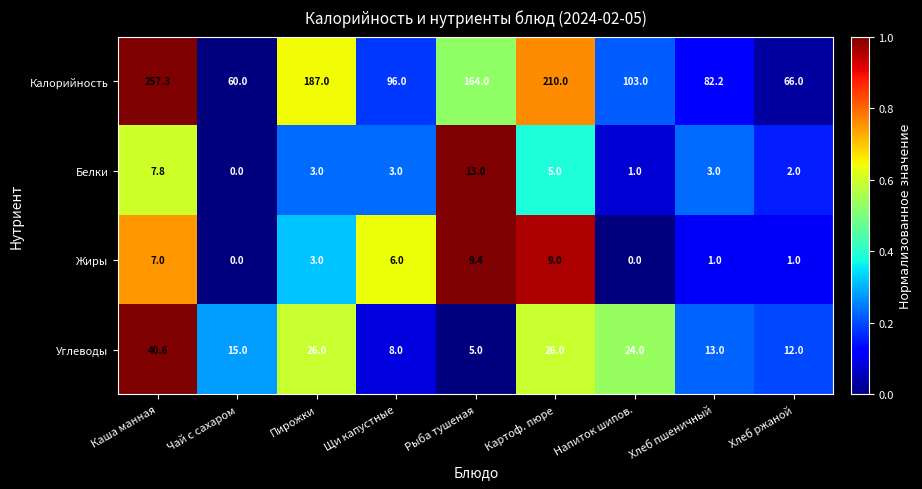

What is the sum of all Белки values?

37.8